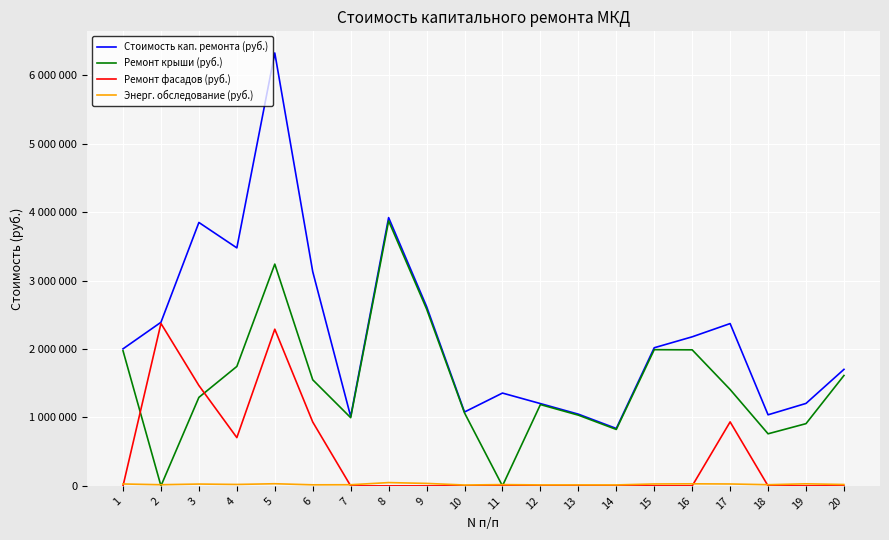

Where do Ремонт крыши (руб.) and Ремонт фасадов (руб.) first cross each other?

1 and 2